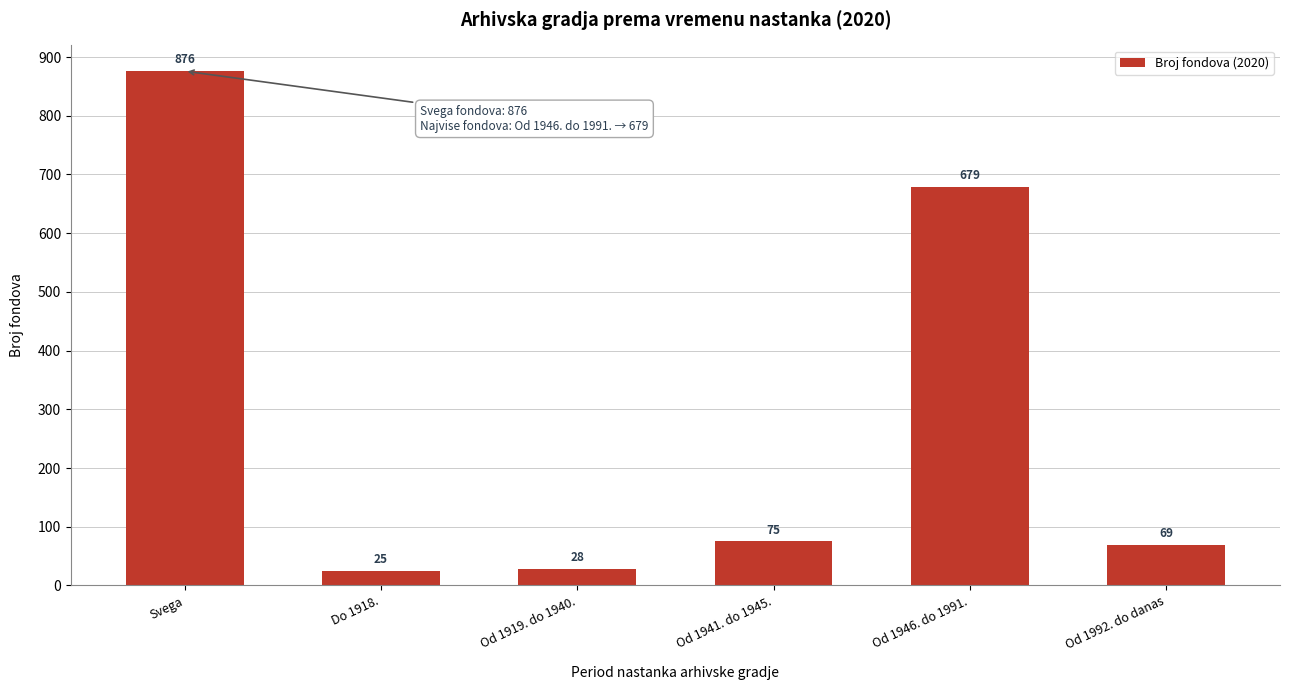

Reading left to right, transcribe all the data shown in this chart.

876	25	28	75	679	69